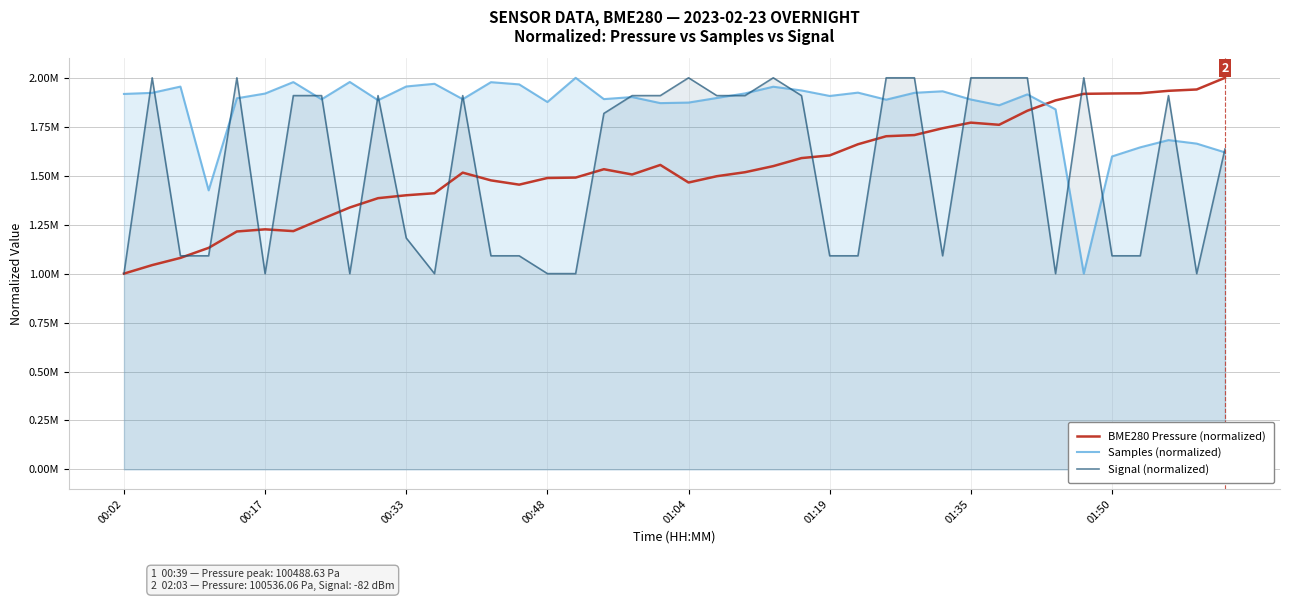

What is the value of the BME280 Pressure (normalized) point at the 23rd from the left?

1517868.1